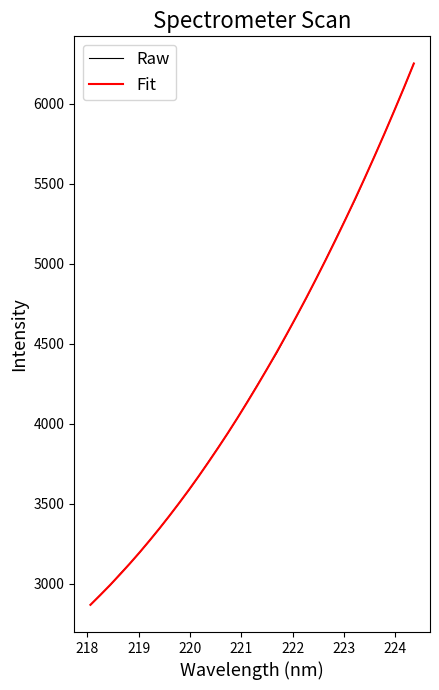

What is the greatest value displayed?

6253.8